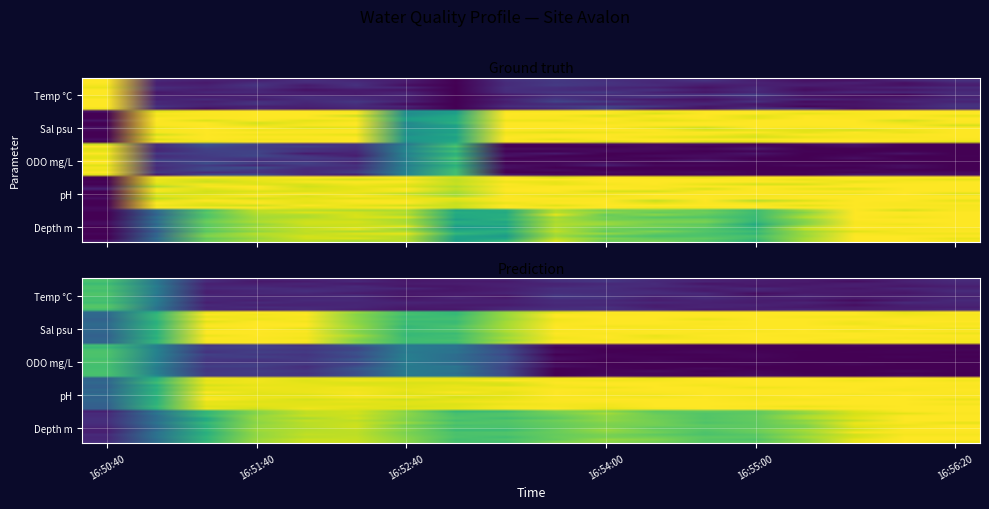

Rank the series at 15 from highest to lowest value.

Sal psu, Depth m, pH, Temp °C, ODO mg/L